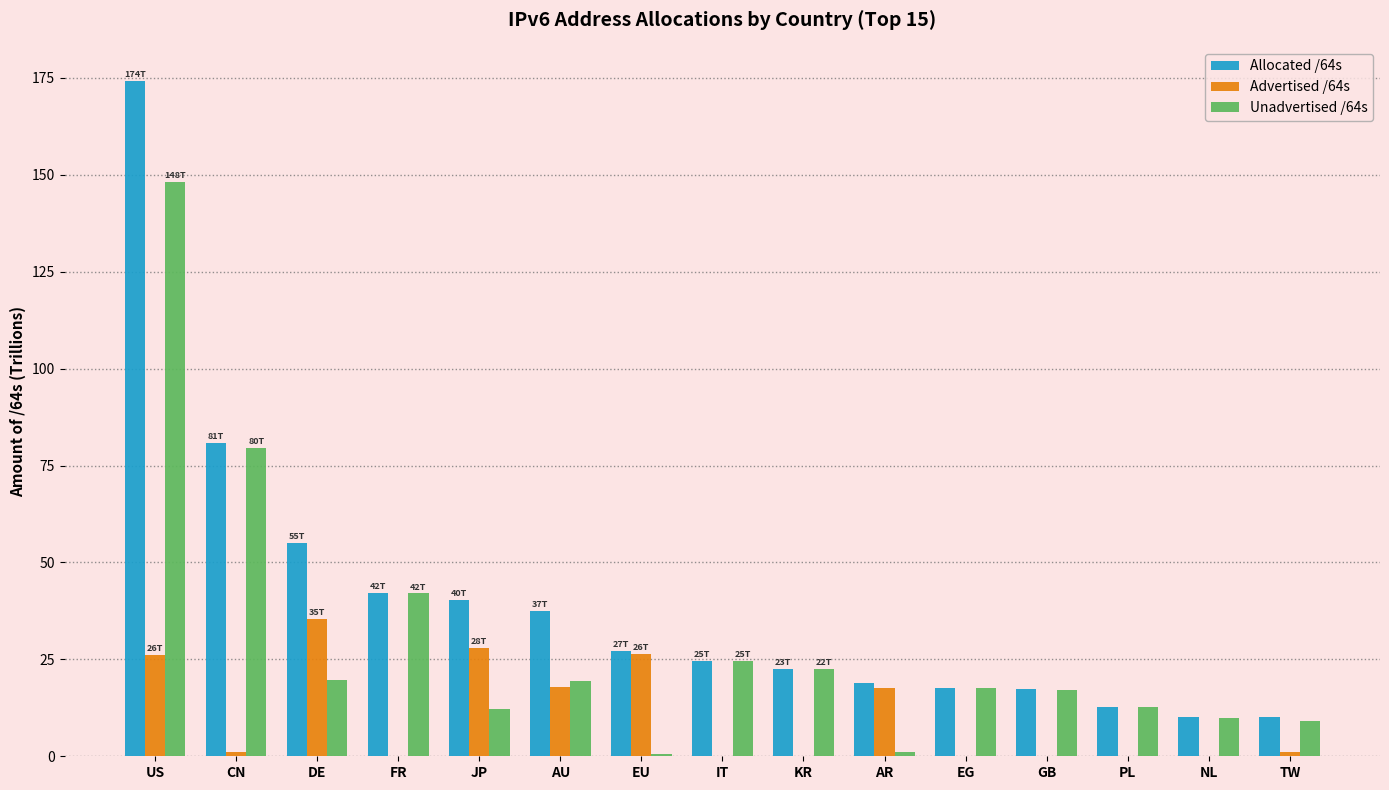

What is the maximum value for Allocated /64s?

174.3